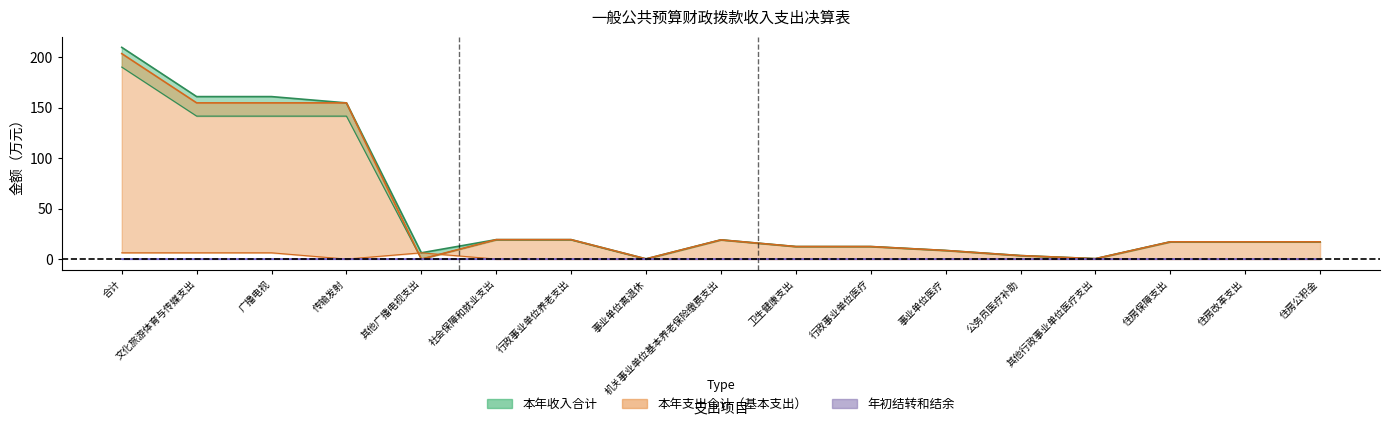

At which label does 本年支出合计 first exceed 17?

合计